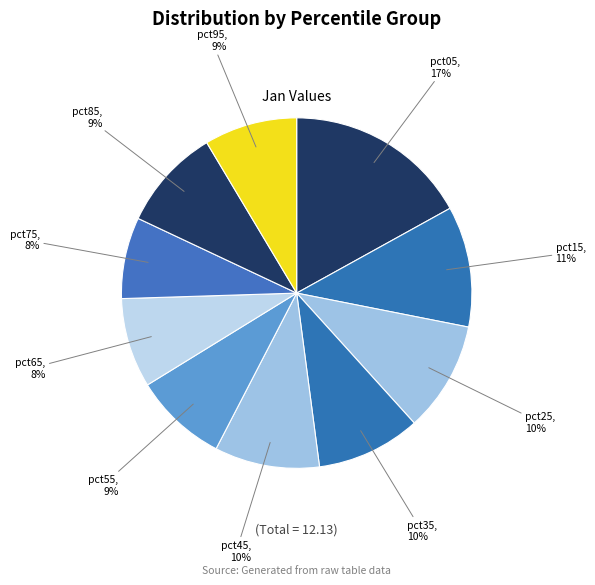

Count the number of slices in the pie.

10